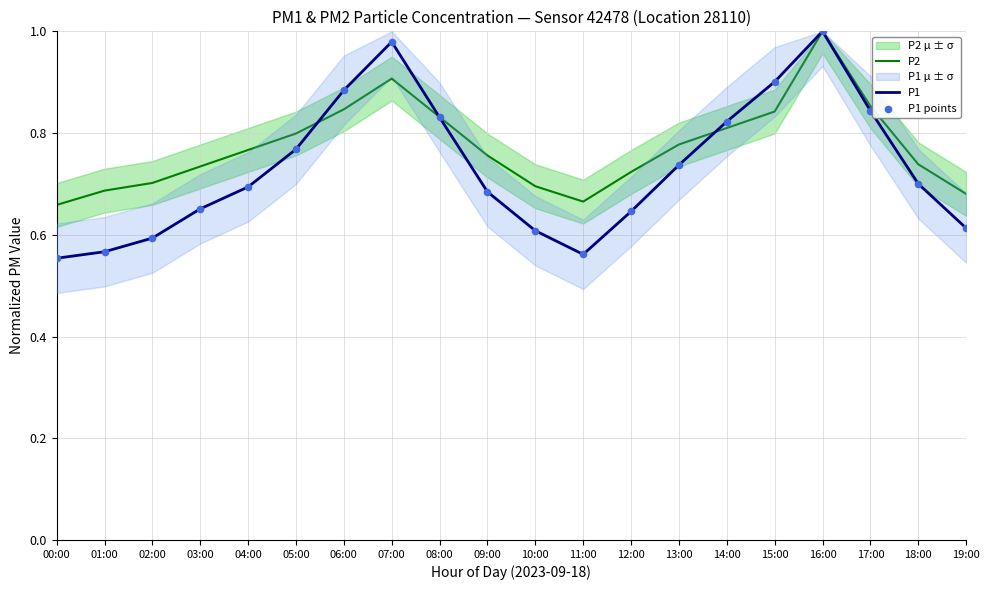

Which series contains the highest Y value?

P2